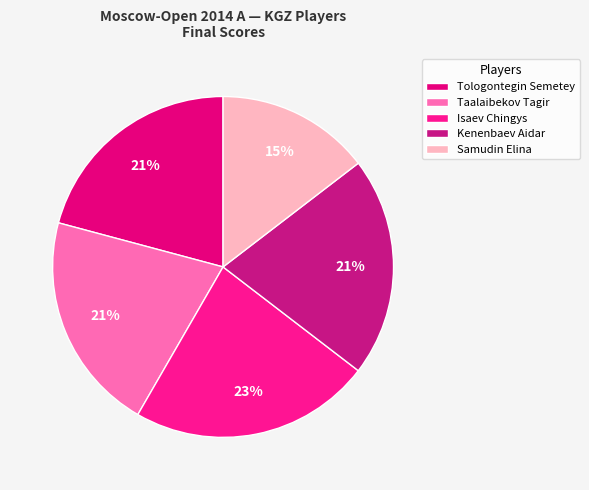

Does any single category account for the majority?

No